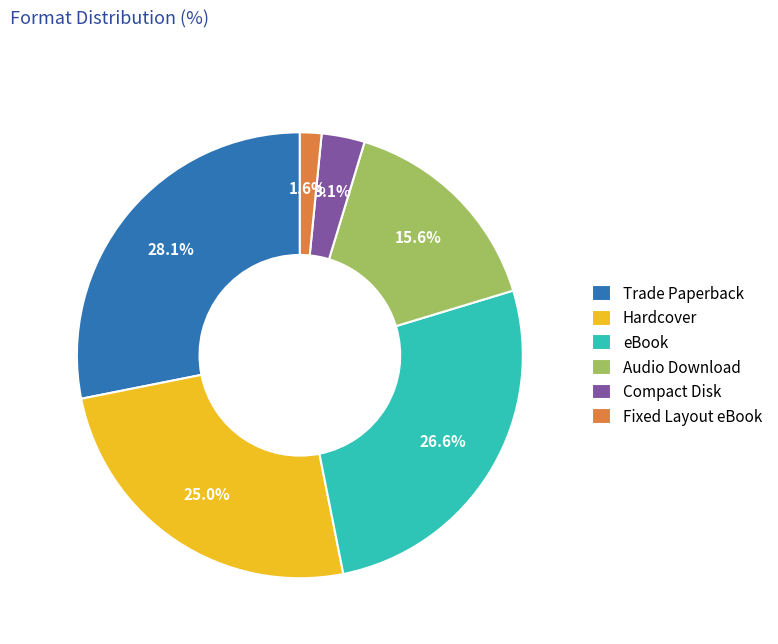

How much of the chart is everything except Audio Download?

84.4%